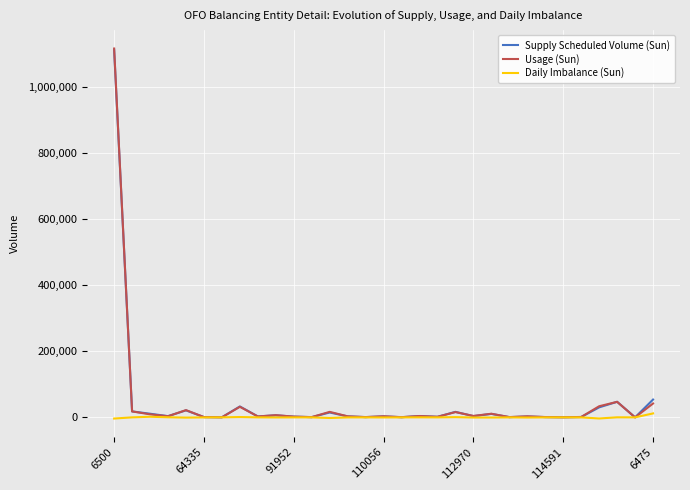

Which series has the largest range (max minus min)?

Usage (Sun)